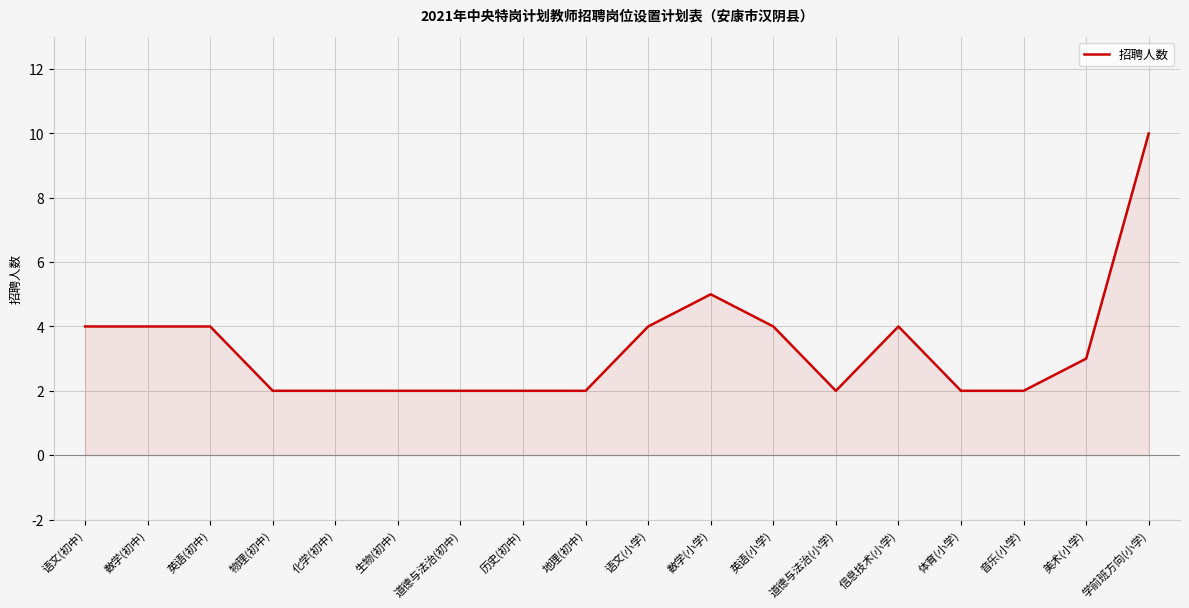

Approximately how many times larger is the value at 语文(初中) compared to 道德与法治(初中)?

2.0